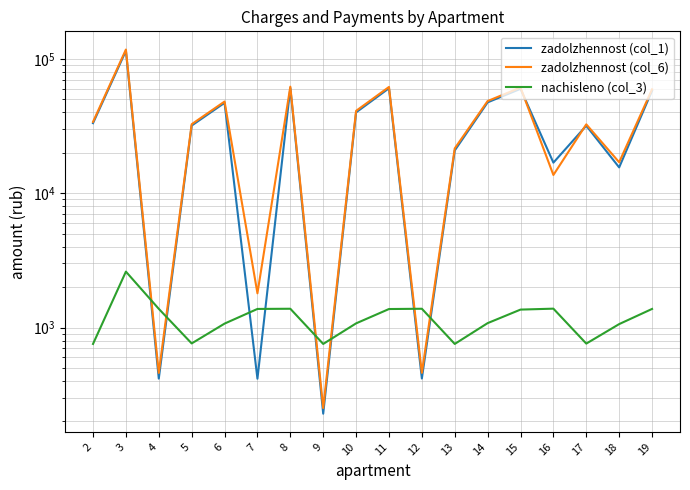

What are all the series names shown in the legend?

zadolzhennost (col_1), zadolzhennost (col_6), nachisleno (col_3)